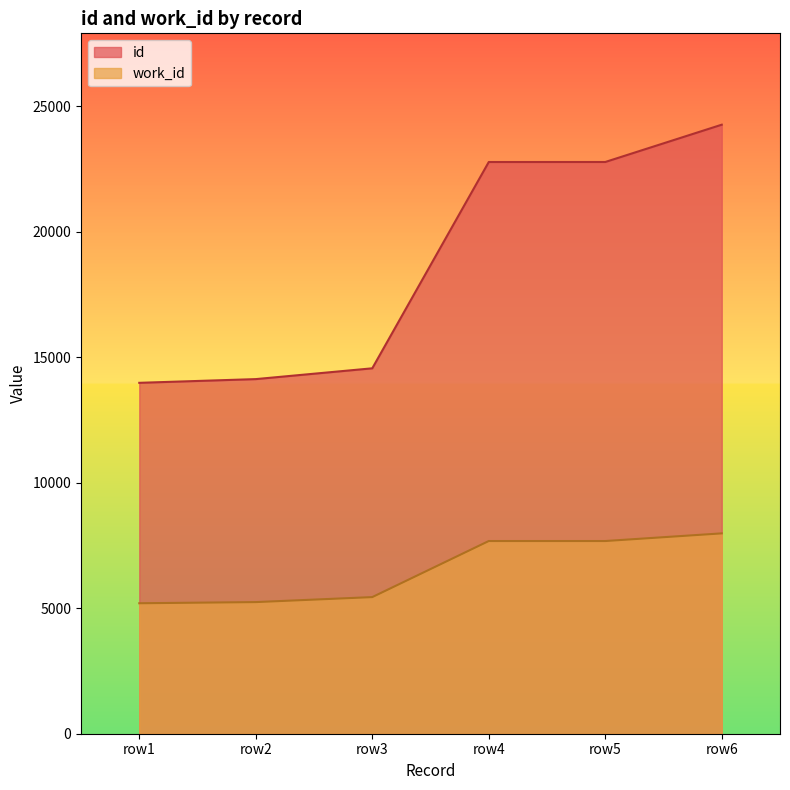

Is it true that id equals 14558 at row3?

True